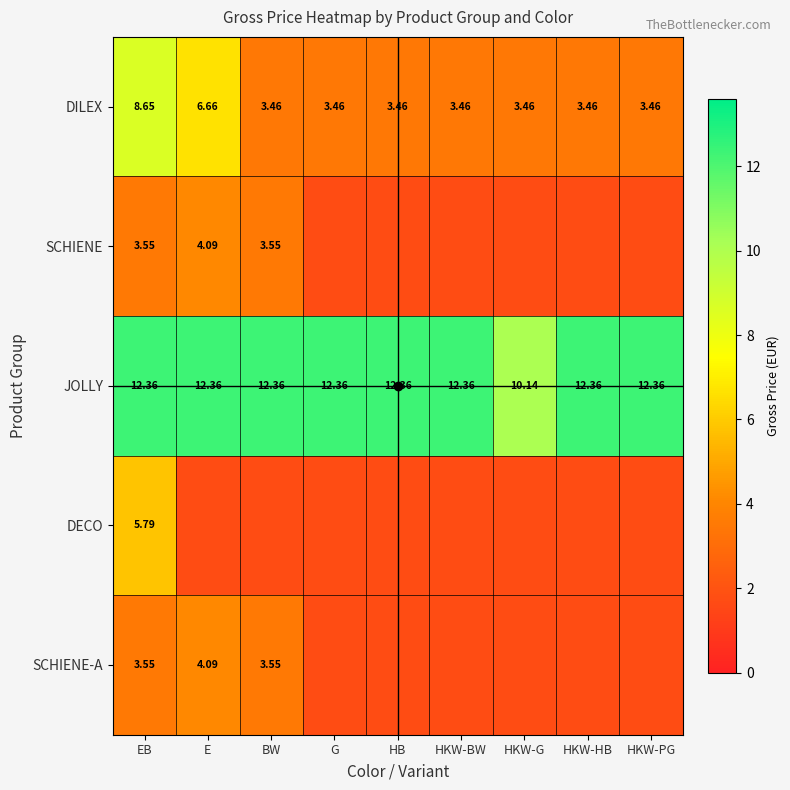

Between E and G, which series saw the biggest shift?

DILEX